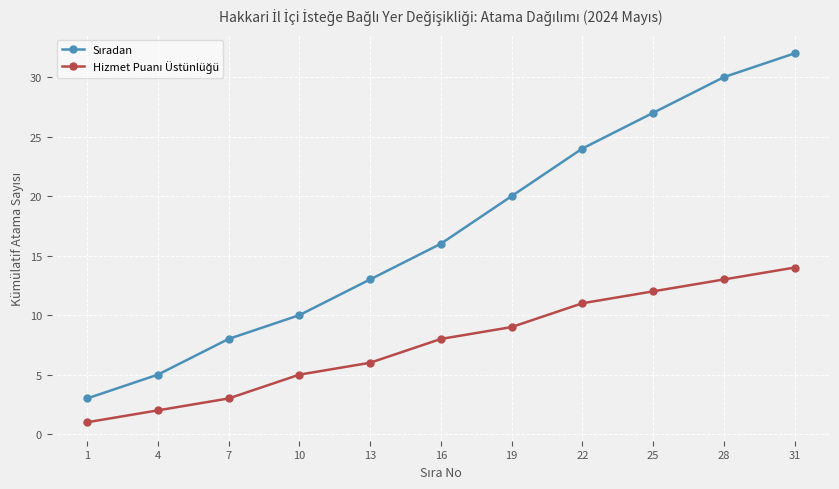

What is the maximum value shown in the chart?

32